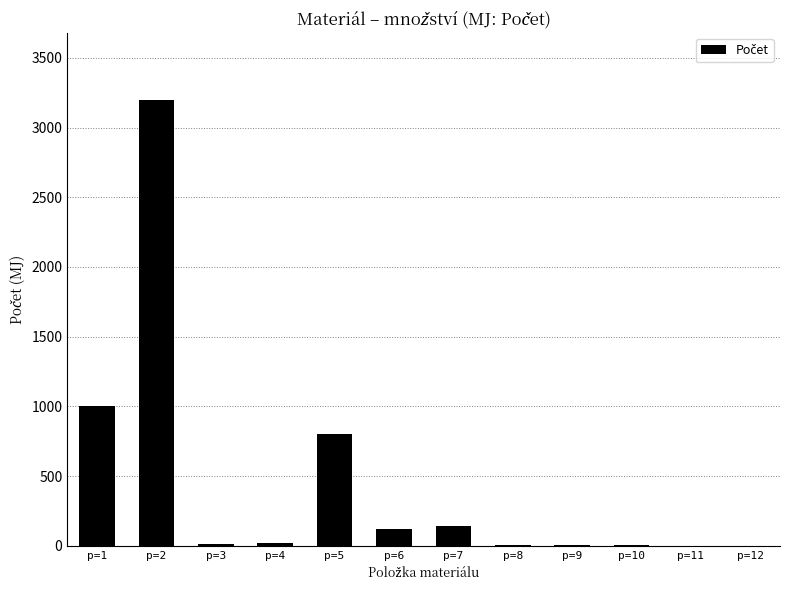

What is the maximum value shown in the chart?

3200